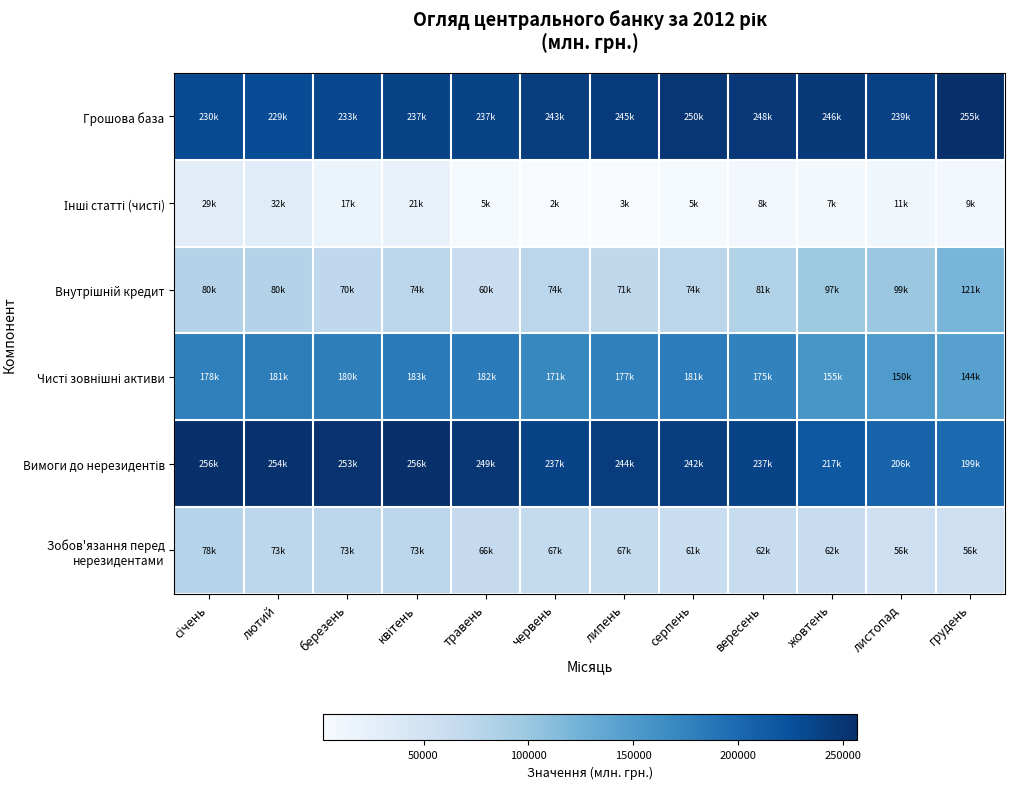

Which series has the largest range (max minus min)?

Внутрішній кредит